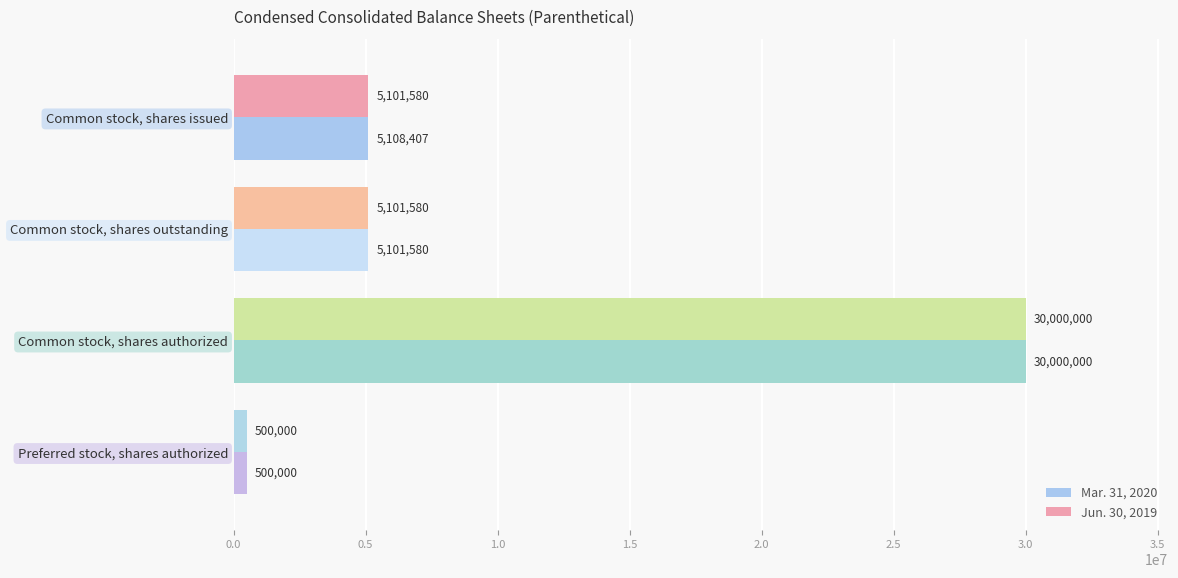

Which series has the largest total across all categories?

Mar. 31, 2020